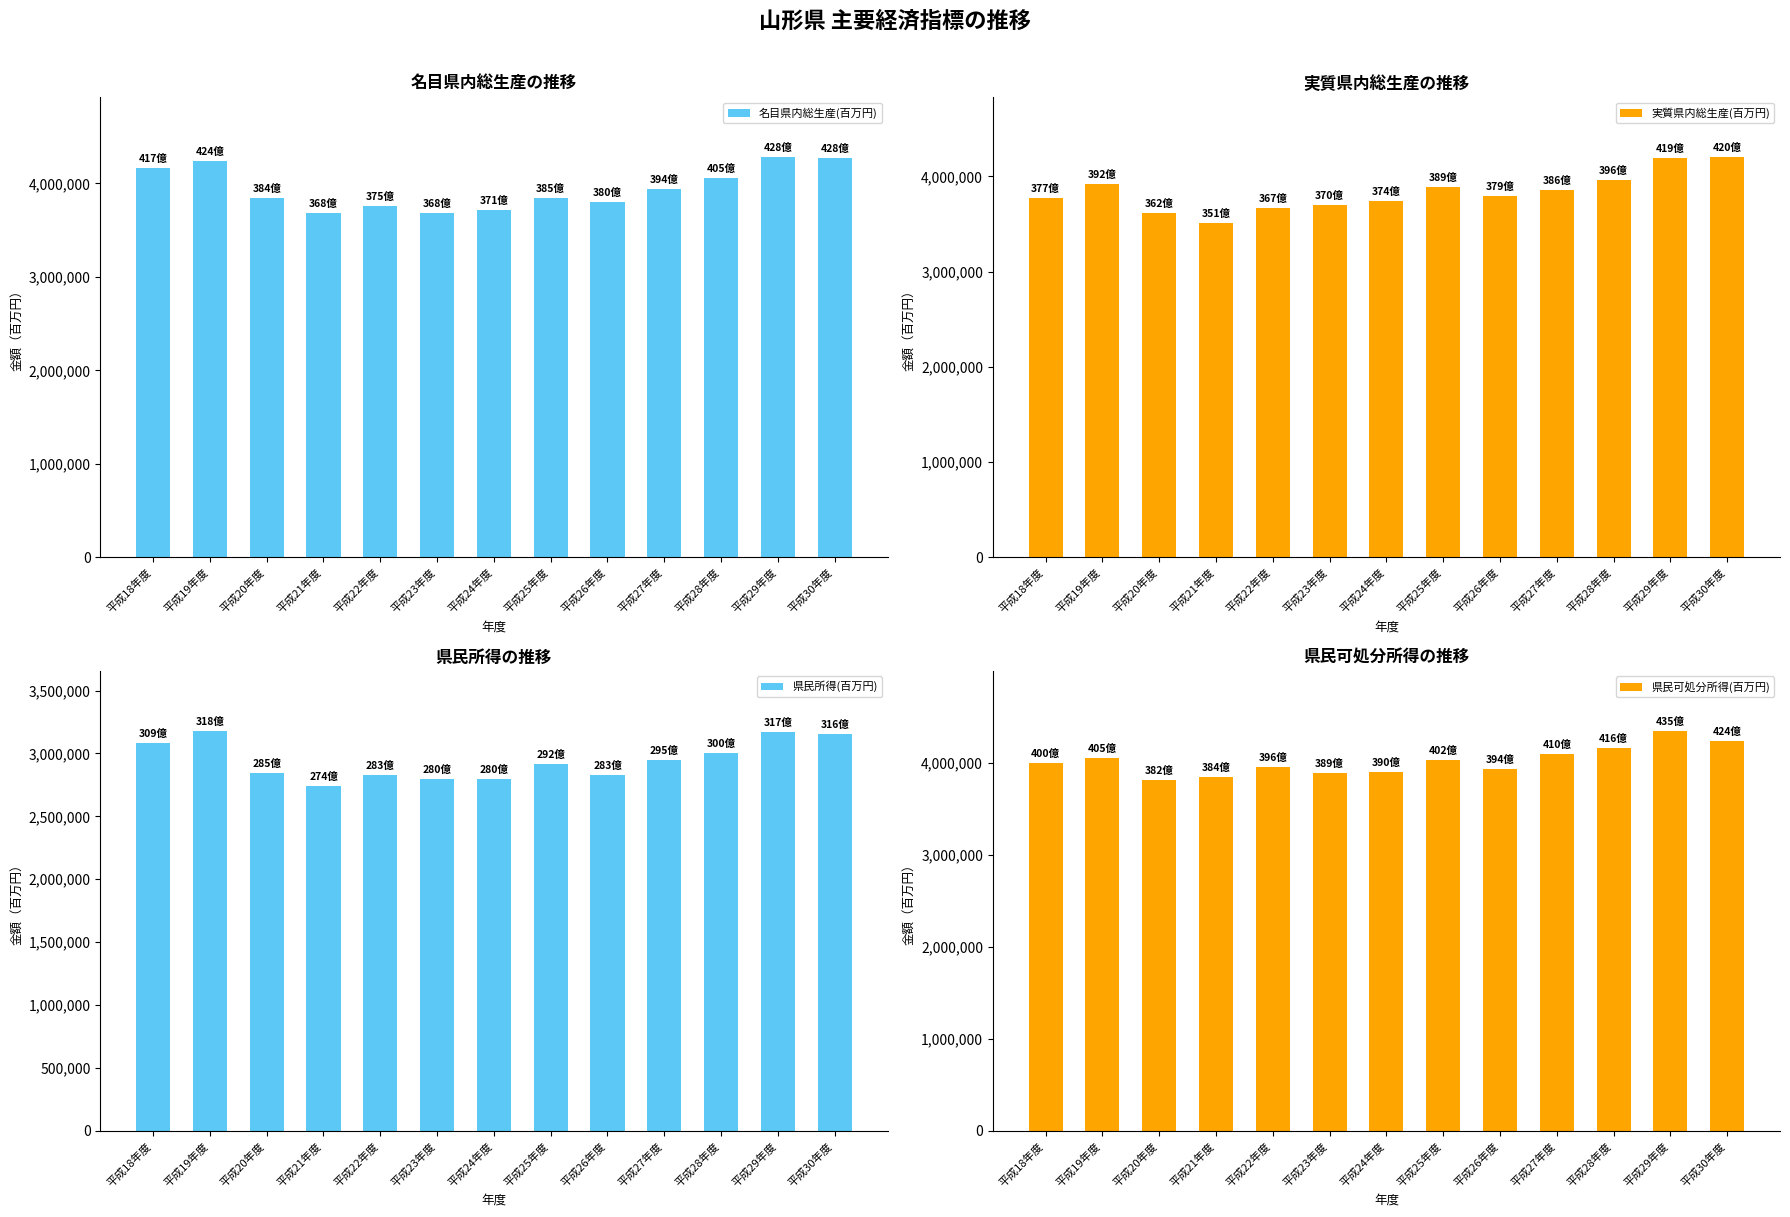

What is the average value of the 県民所得(百万円) series?

2946352